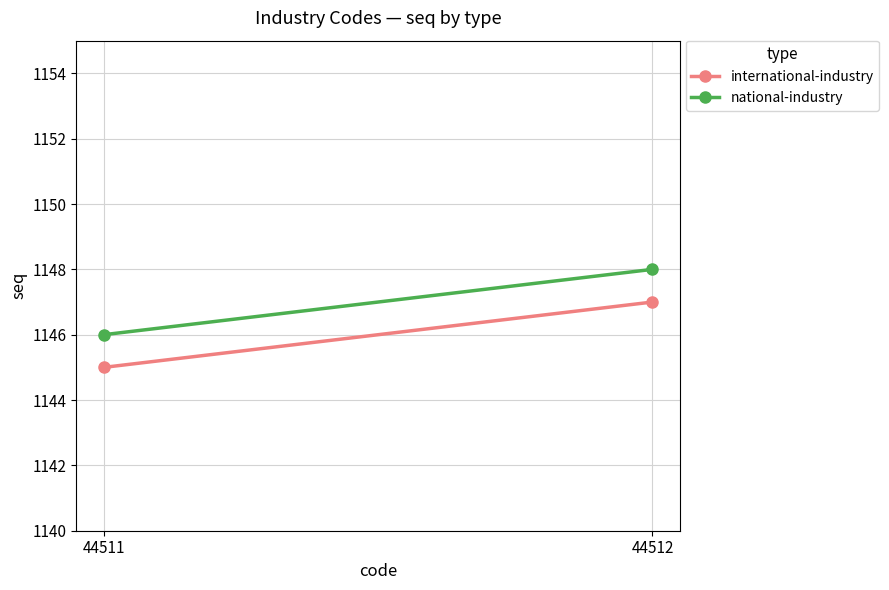

Read the national-industry value at 44512.

1148